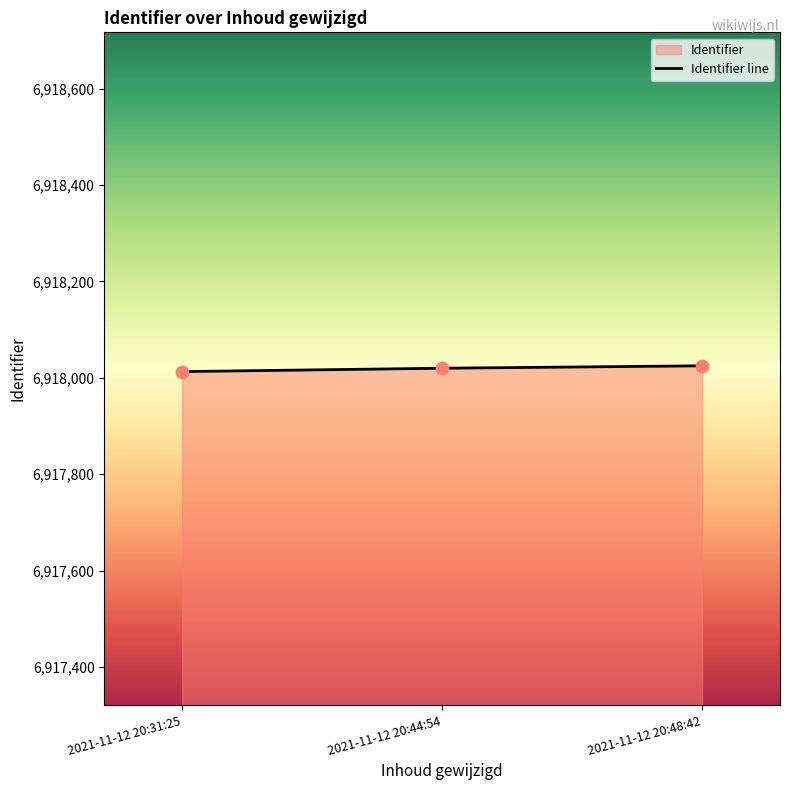

What is the ratio of the value at 2021-11-12 20:44:54 to the value at 2021-11-12 20:31:25?

1.0